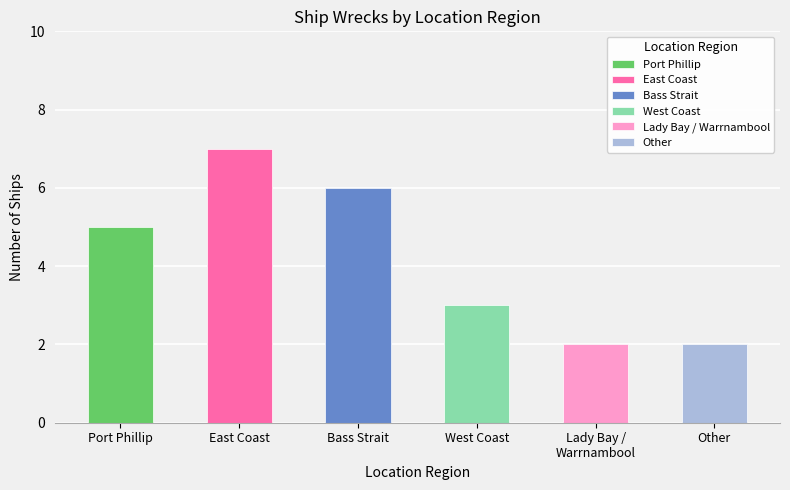

Count the number of values greater than 5.

2